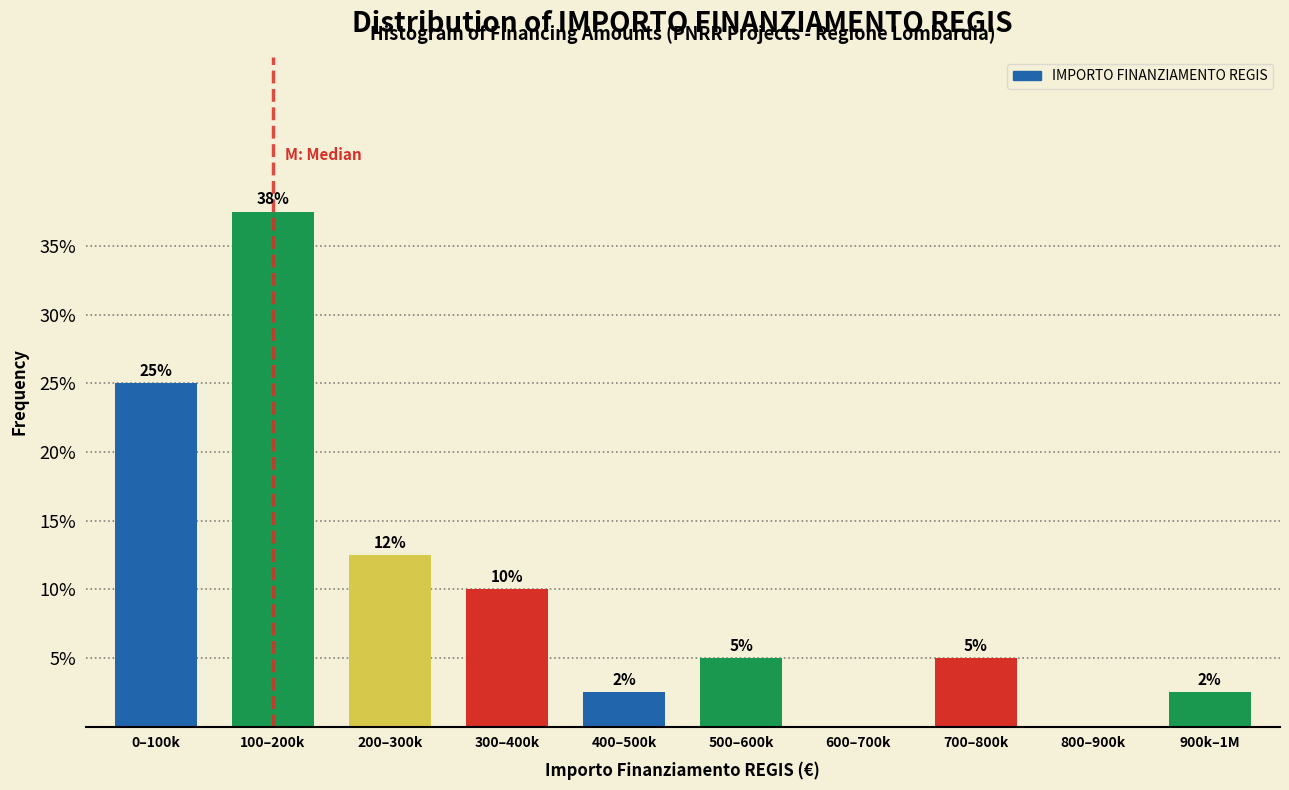

What value does the data have at 100–200k?

37.5